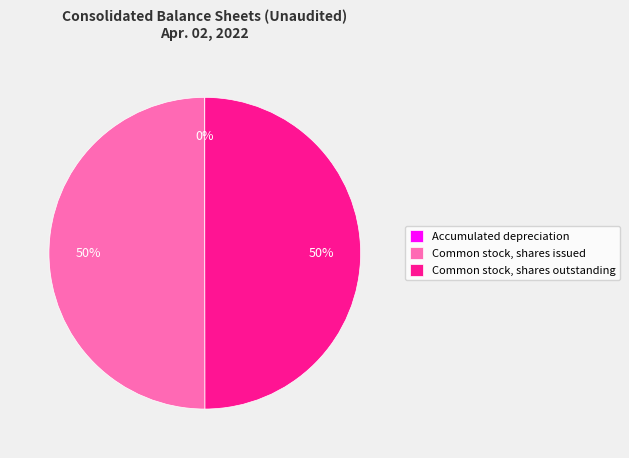

To the nearest percent, what portion does Common stock, shares issued represent?

50%